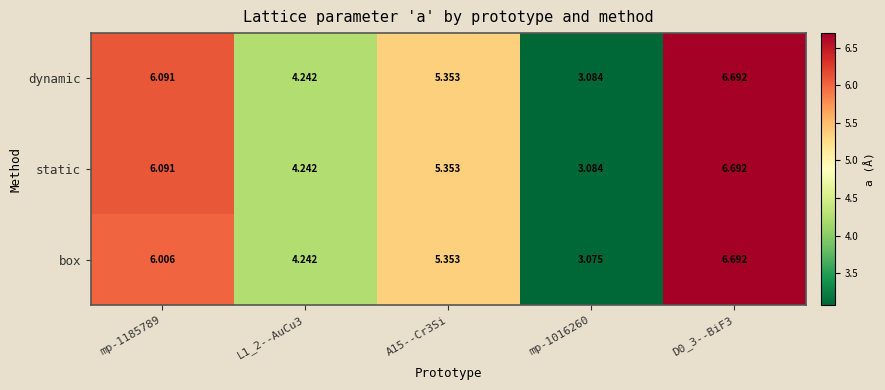

Between L1_2--AuCu3 and mp-1016260, which series saw the biggest shift?

box